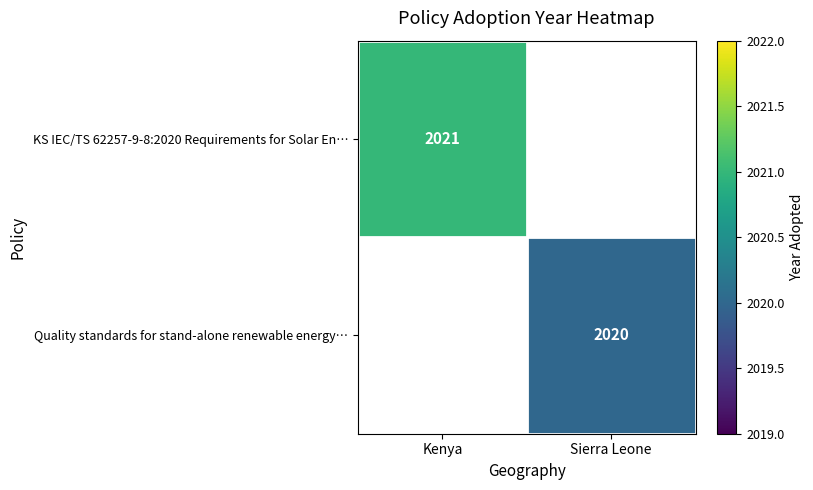

Is it true that KS IEC/TS 62257-9-8:2020 Requirements for Solar En… equals 2021 at Kenya?

True